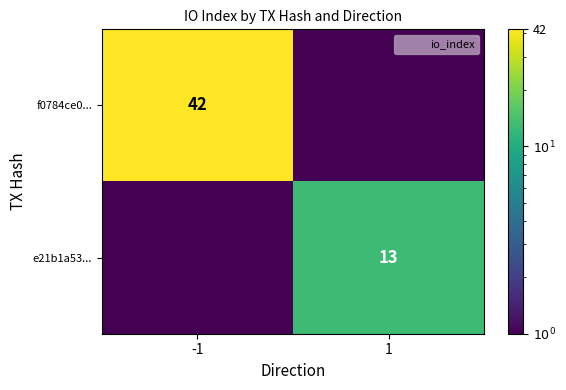

Read the e21b1a53... value at 1.

13.0